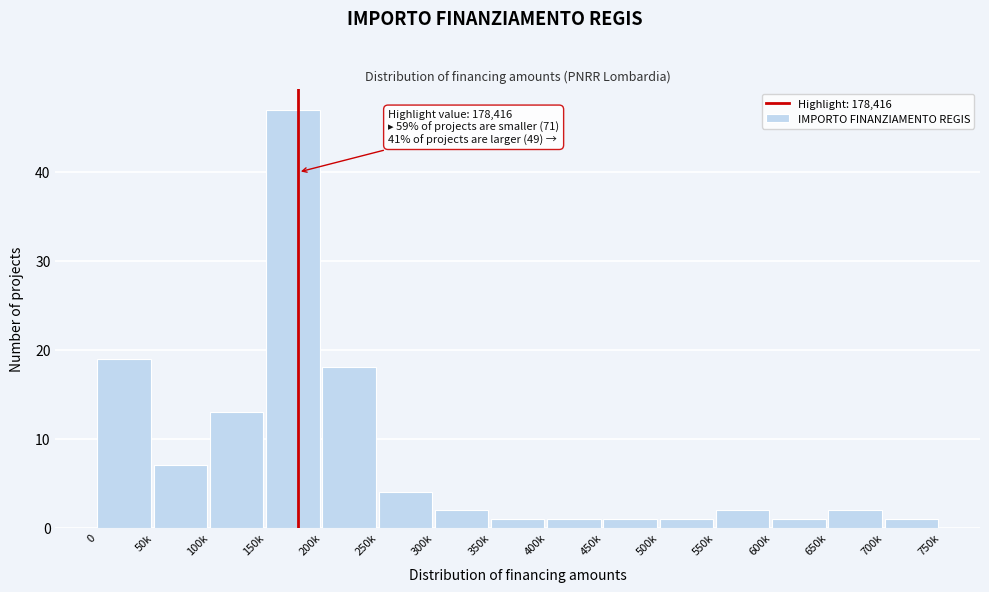

Reading right to left, what are all the values shown in this chart?

1	2	1	2	1	1	1	1	2	4	18	47	13	7	19